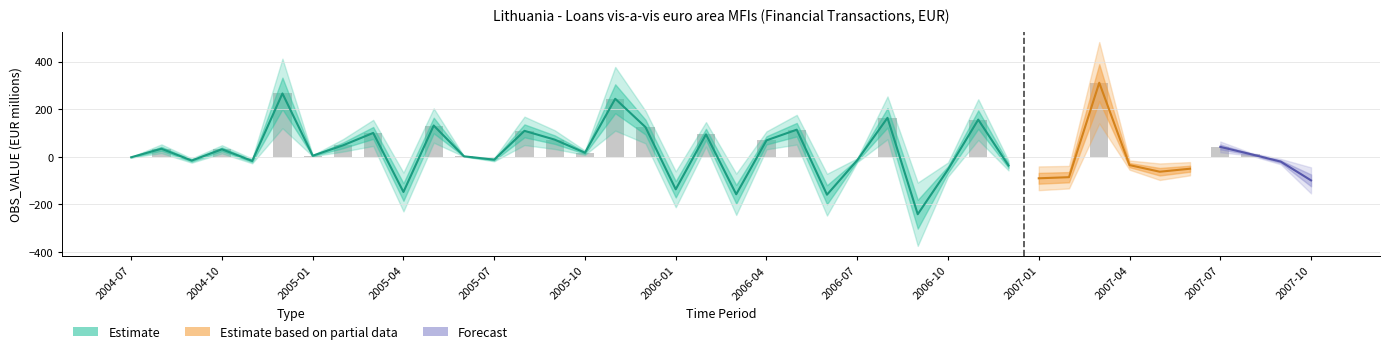

What is the change in value from 24 to 39?

-84.7